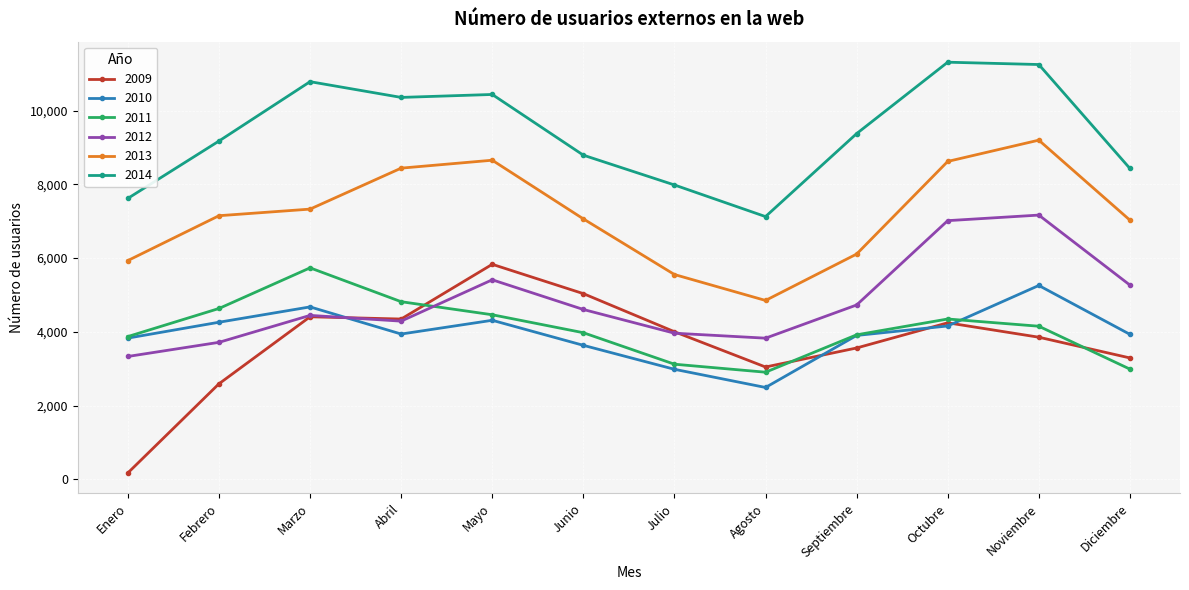

True or false: 2013 and 2009 intersect in this chart.

False